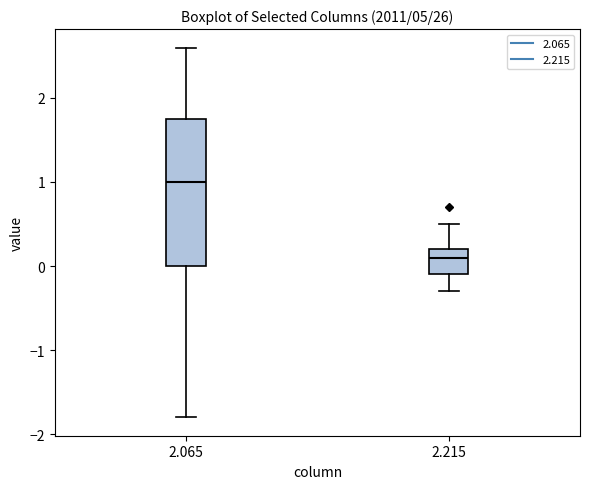

Where does the lower whisker of the box at x = 2.215 end on the y-axis? The values are not printed on the chart, so give them approximately, as read against the axis.

-0.3